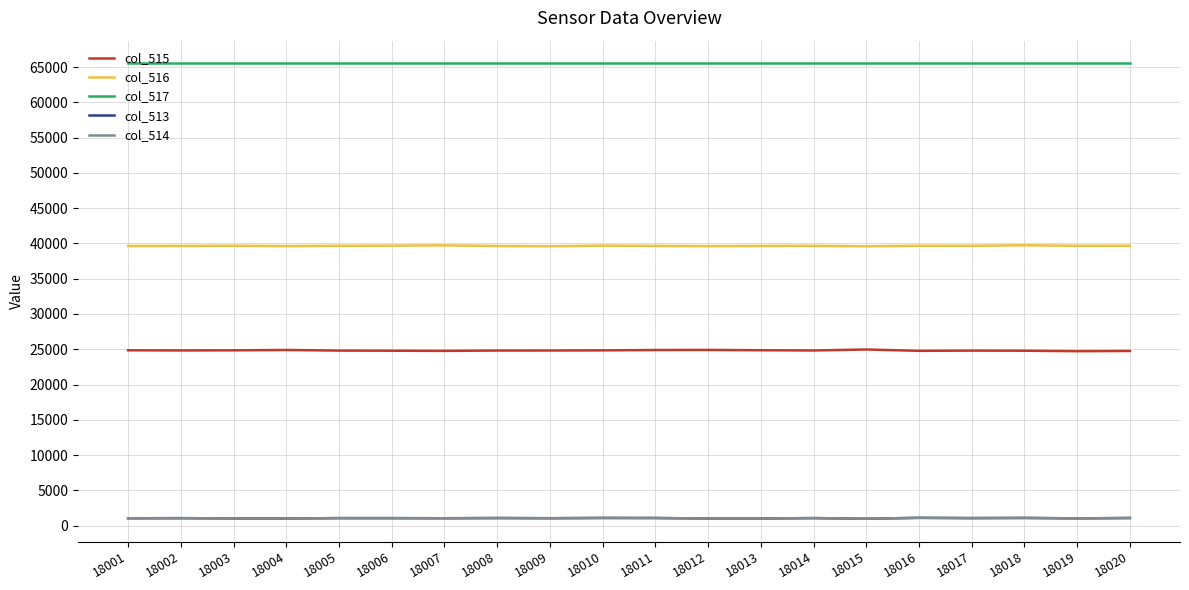

In col_515, how many points are higher than both neighbors (excluding endpoints)?

4